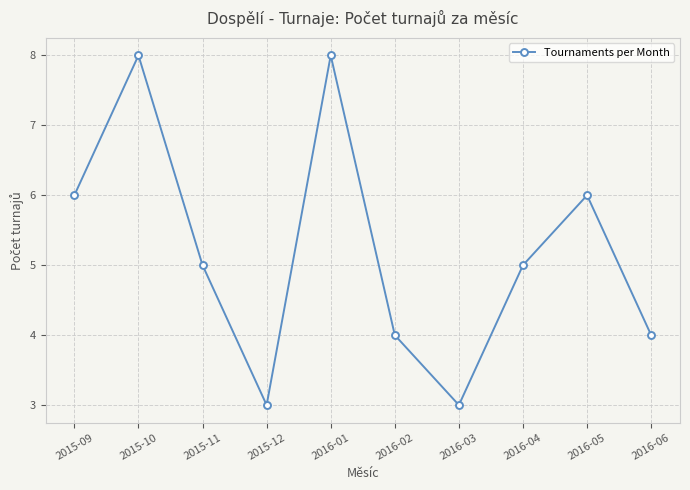

How many categories are shown in the chart?

10